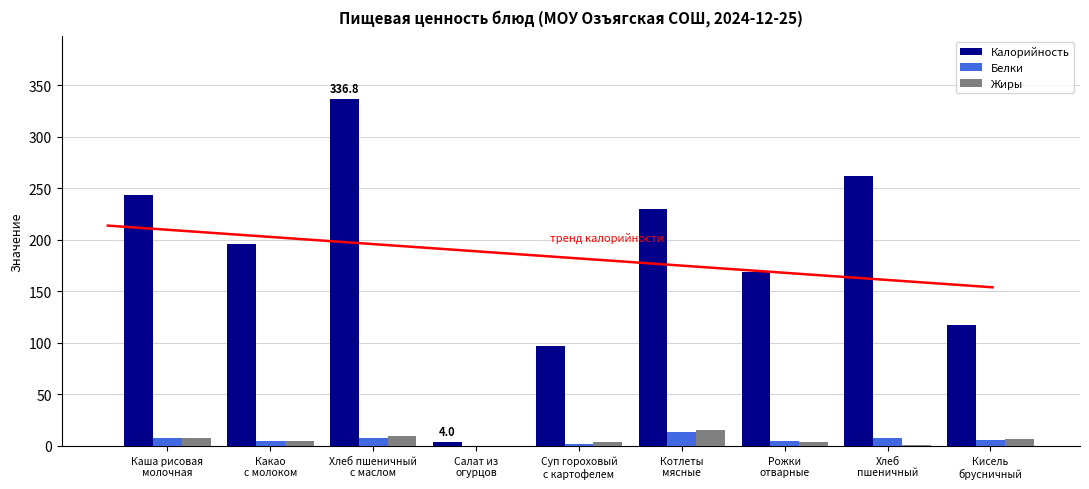

How many groups of bars are there?

9